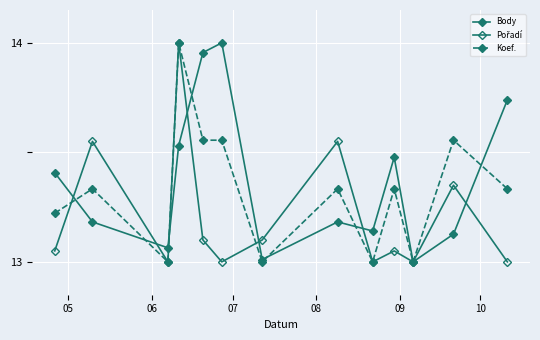

True or false: Pořadí has more than 0 points higher than both neighbors.

True